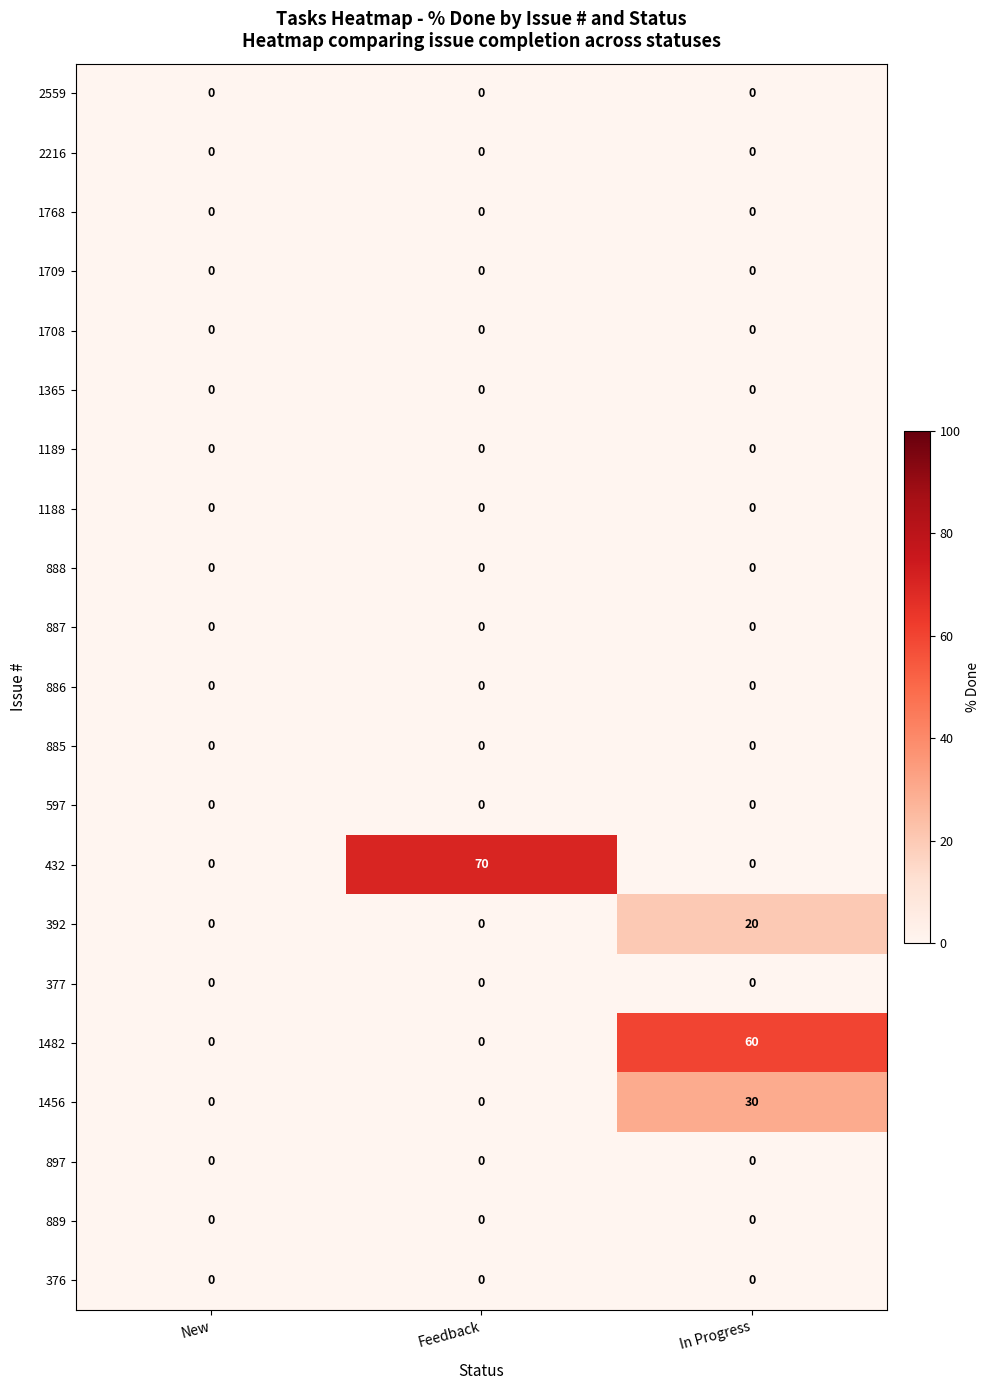

Which series has the largest total across all categories?

432